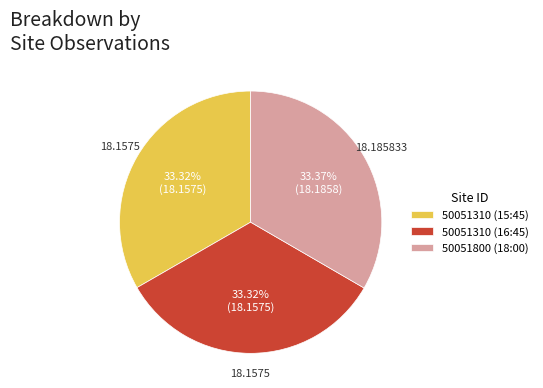

Is there a majority slice in this chart?

No